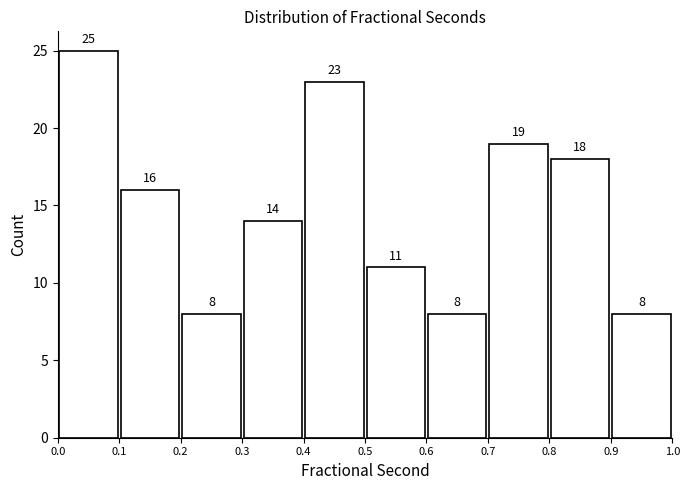

Which range on the x-axis has the tallest bar?

0.0 to 0.1